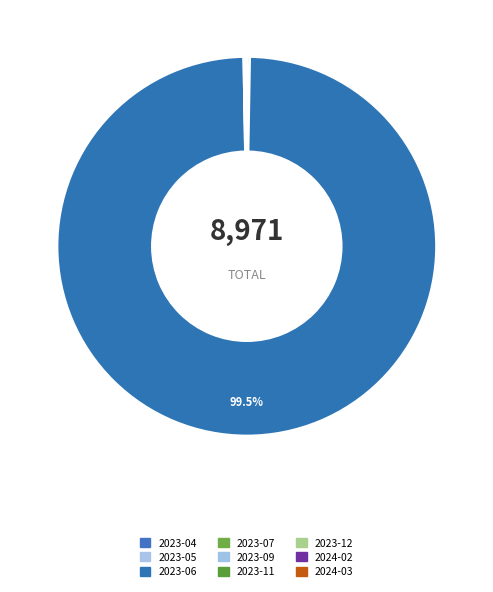

Combined, what portion of the pie is 2023-04 and 2023-12?

0.2%